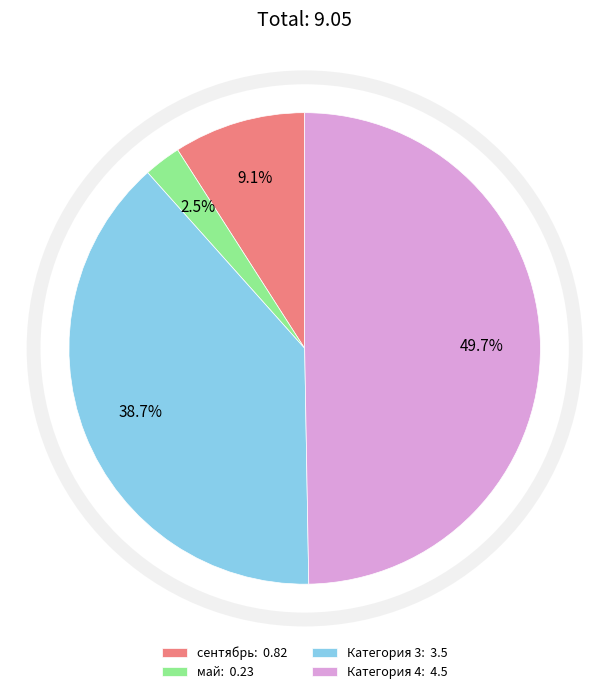

The Категория 3 slice represents 39% of the pie. True or false?

True